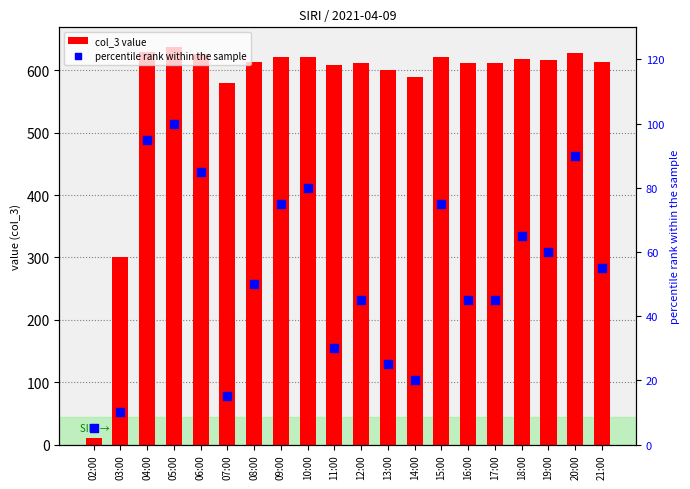

Which series contains the lowest Y value?

percentile rank within the sample